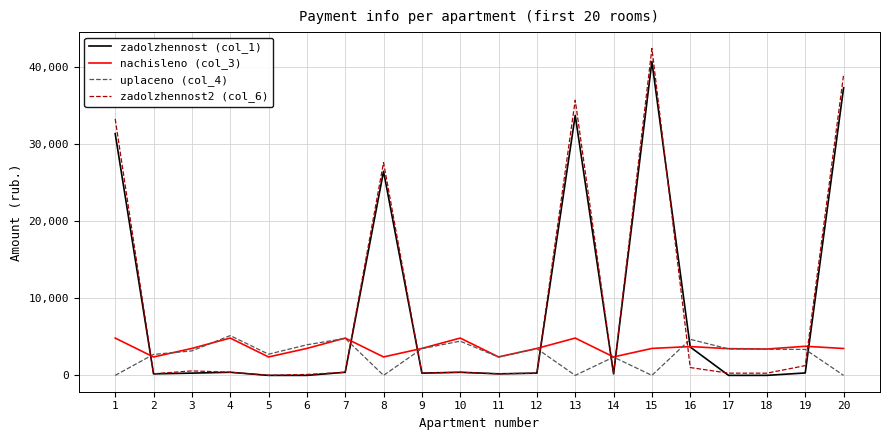

True or false: zadolzhennost2 (col_6) has more than 1 points higher than both neighbors.

True